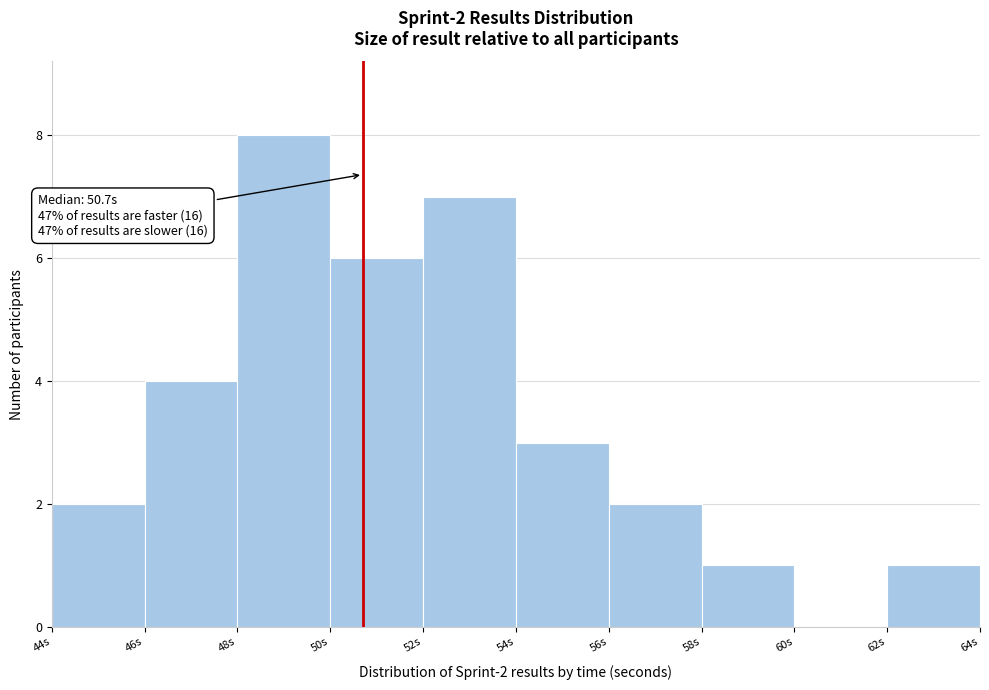

Which range on the x-axis has the tallest bar?

48 to 50